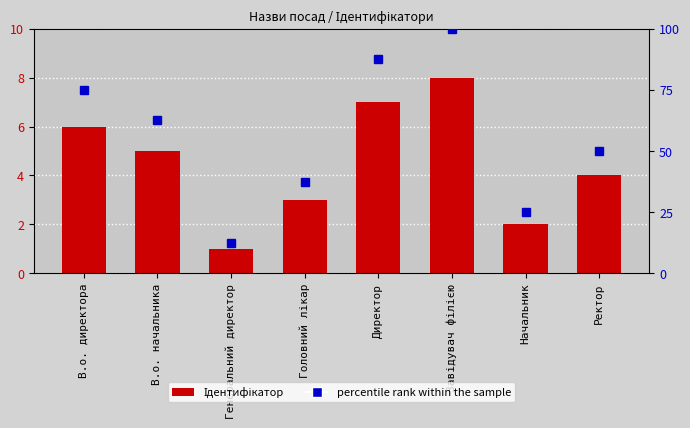

What is the sum of the percentile rank values at Головний лікар and Директор?

125.0